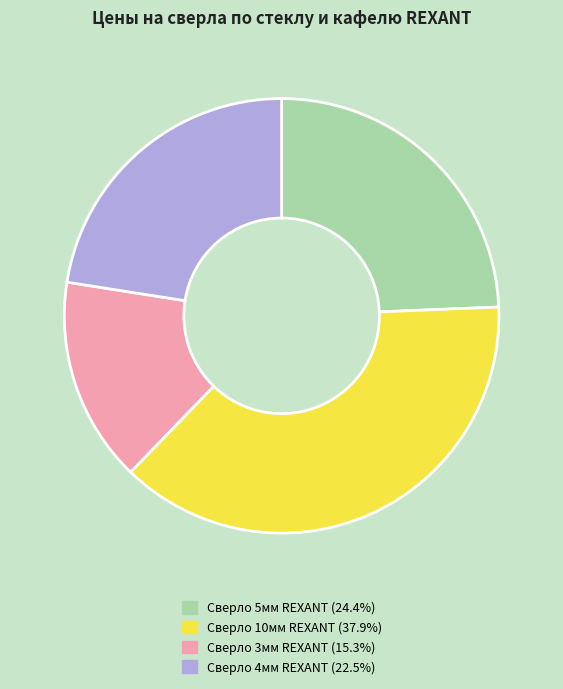

Is there any slice that represents more than half of the pie?

No